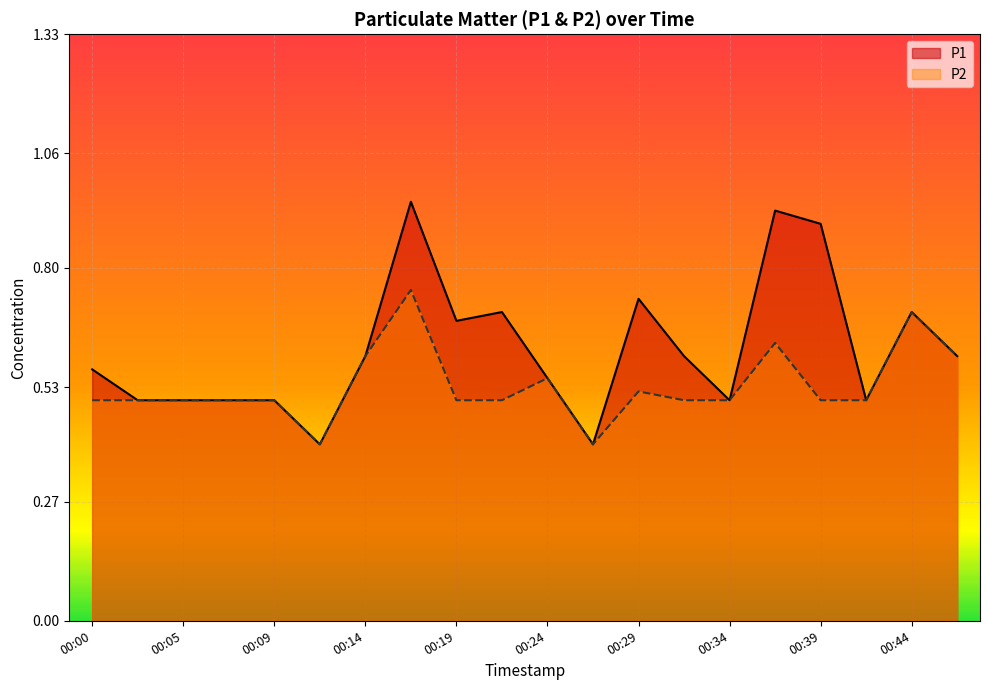

True or false: P2 and P1 intersect in this chart.

False